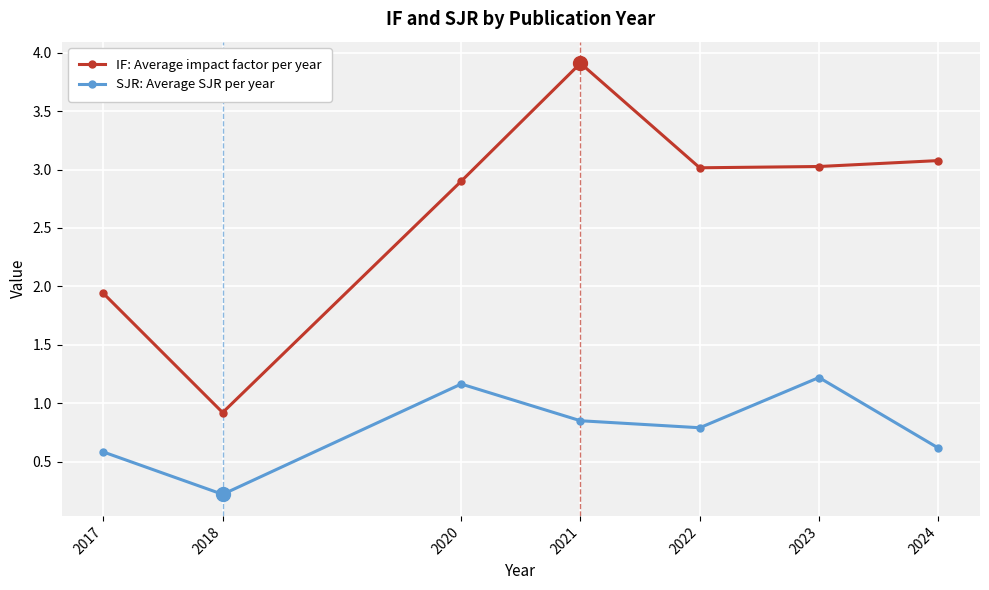

List the series in order of their overall mean, highest first.

IF: Average impact factor per year, SJR: Average SJR per year